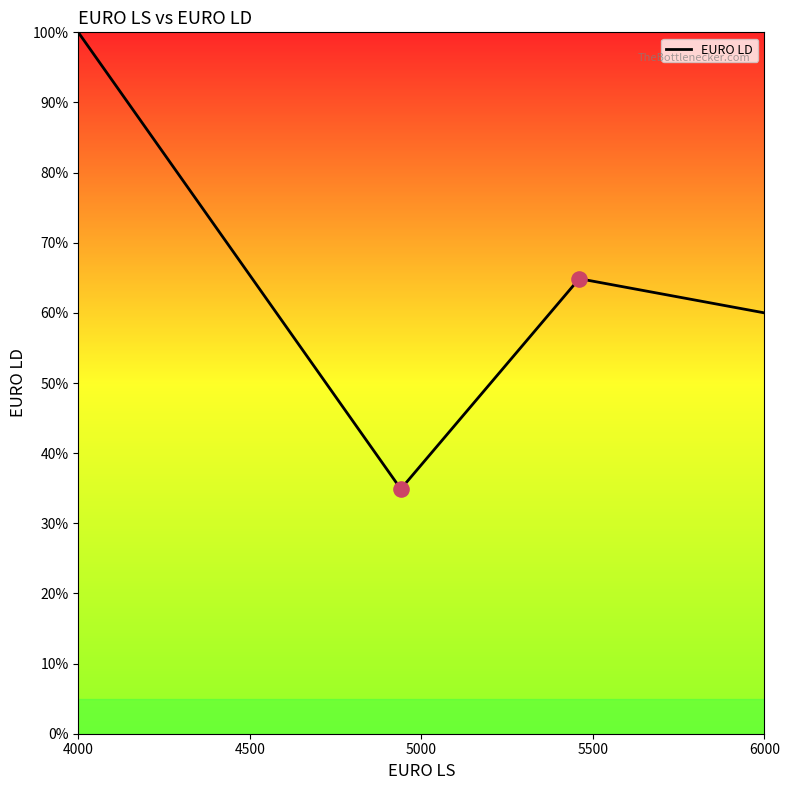

True or false: there are more than 0 points higher than both neighbors.

True